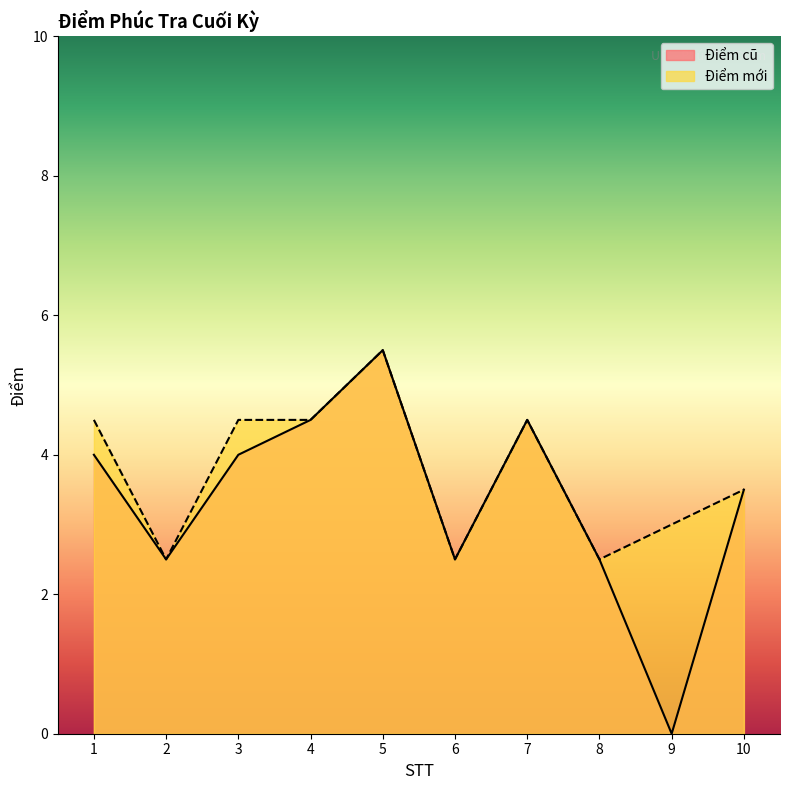

Where is the first local minimum for Điểm mới?

2